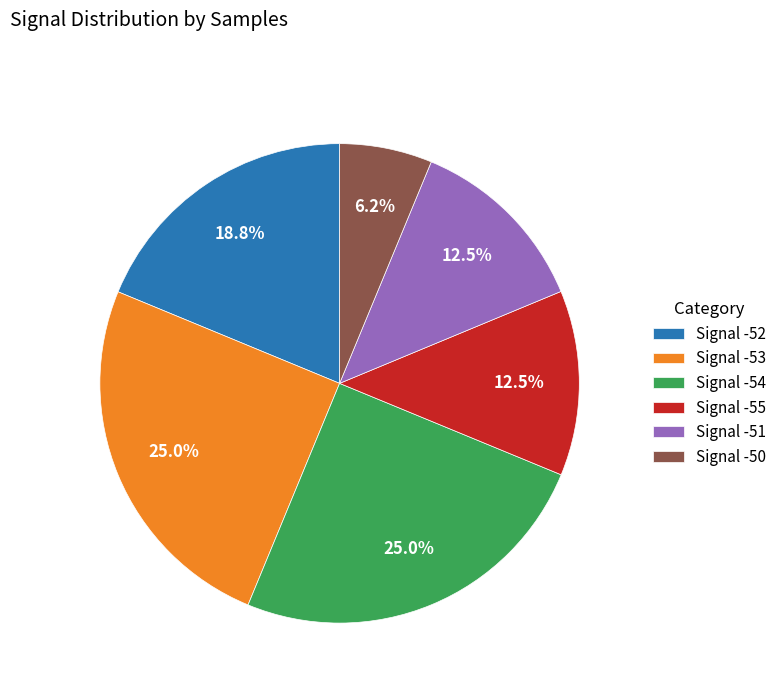

Which slice is the smallest?

Signal -50